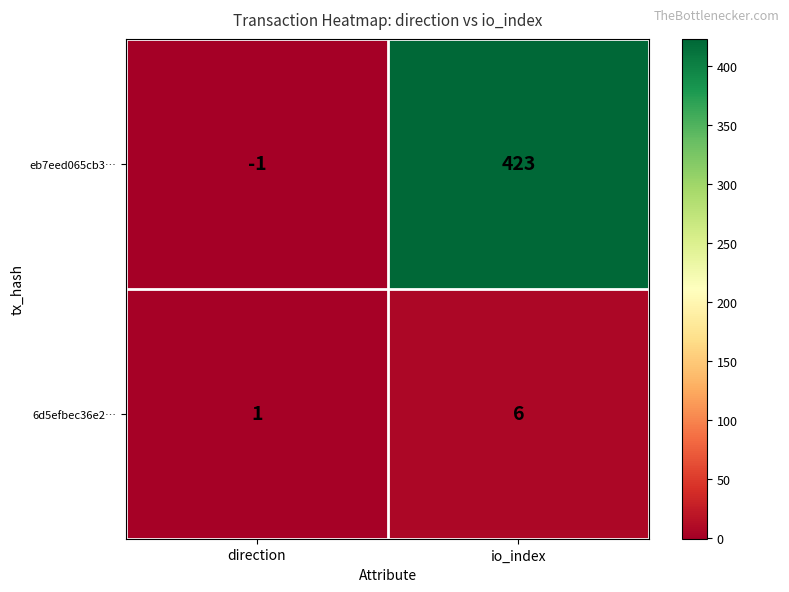

Between direction and io_index, which series saw the biggest shift?

eb7eed065cb3…